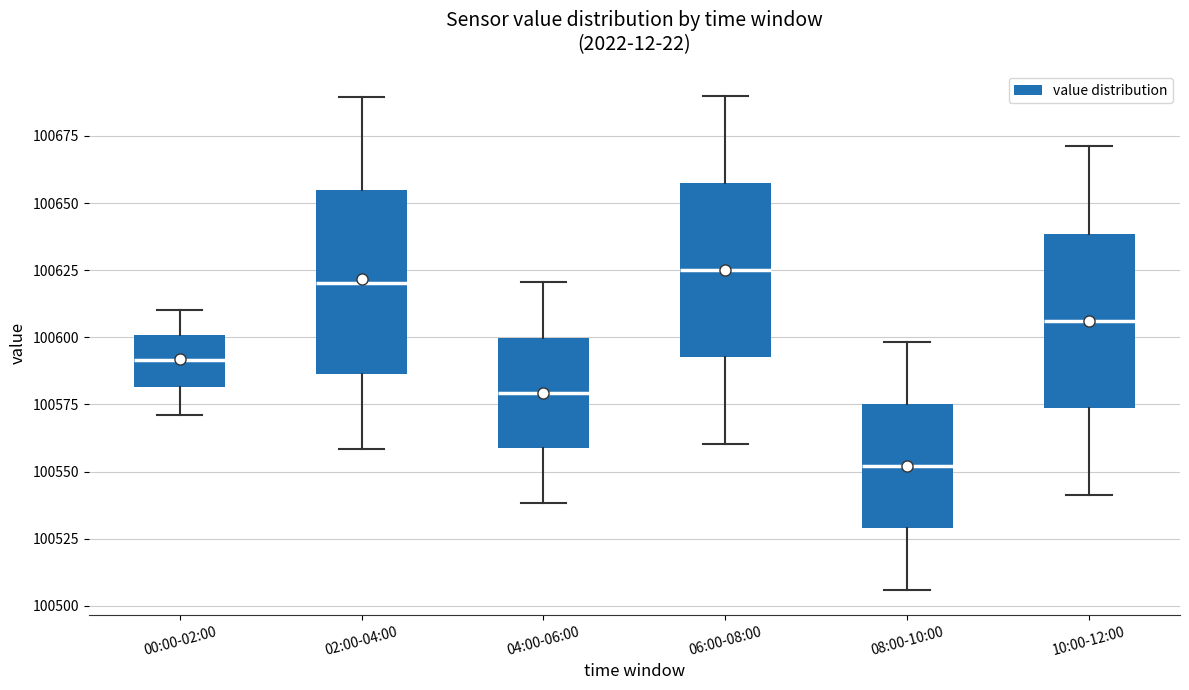

Where is the lower edge of the box for 00:00-02:00 on the y-axis? The values are not printed on the chart, so give them approximately, as read against the axis.

100580